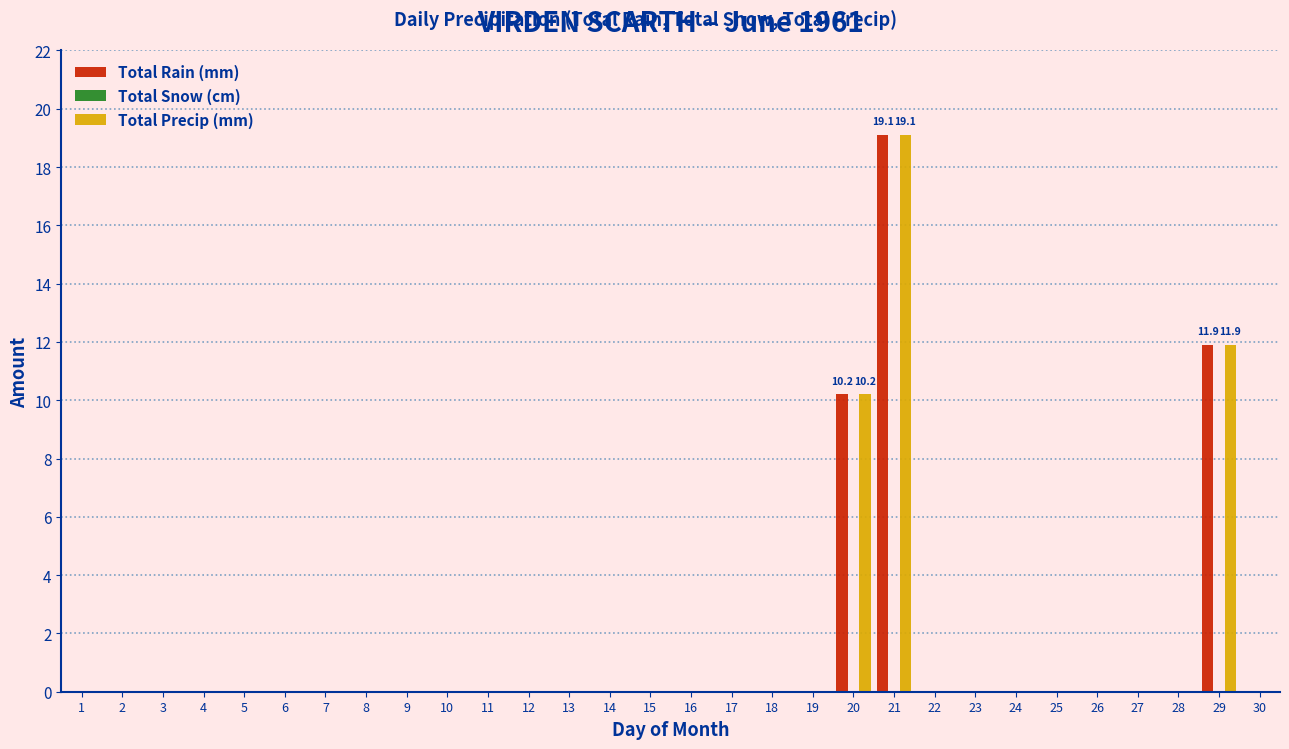

At which label does Total Precip (mm) reach its peak?

21